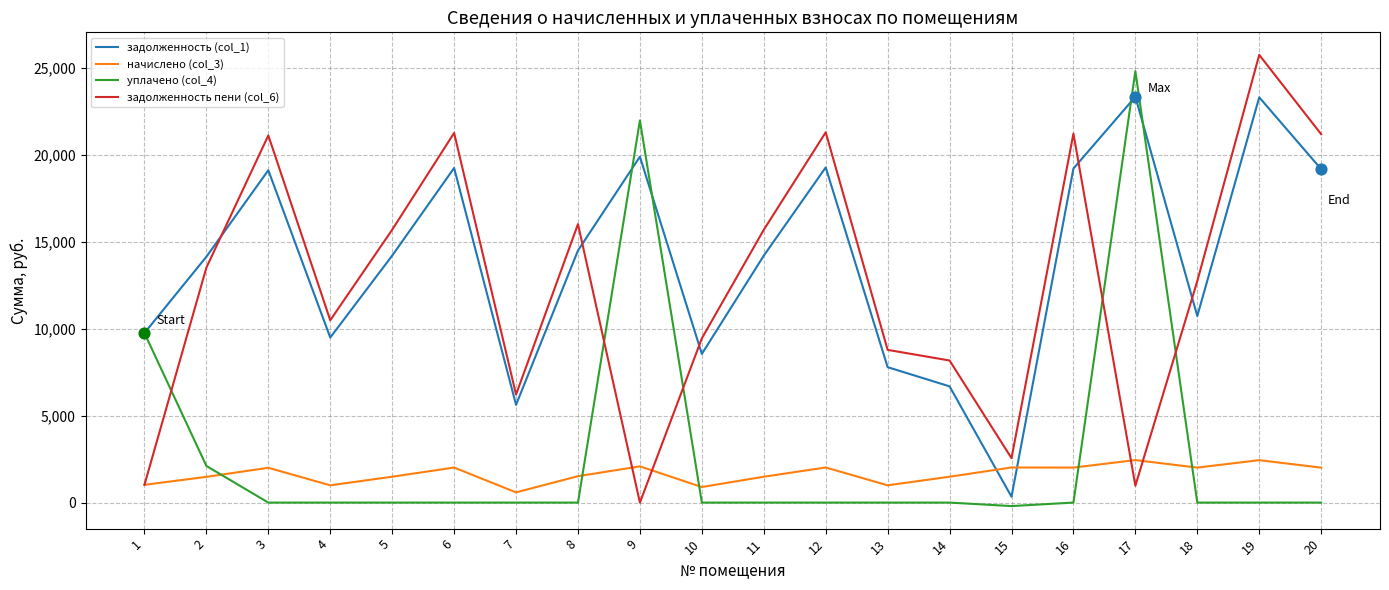

Between 2 and 13, which series saw the biggest shift?

задолженность (col_1)